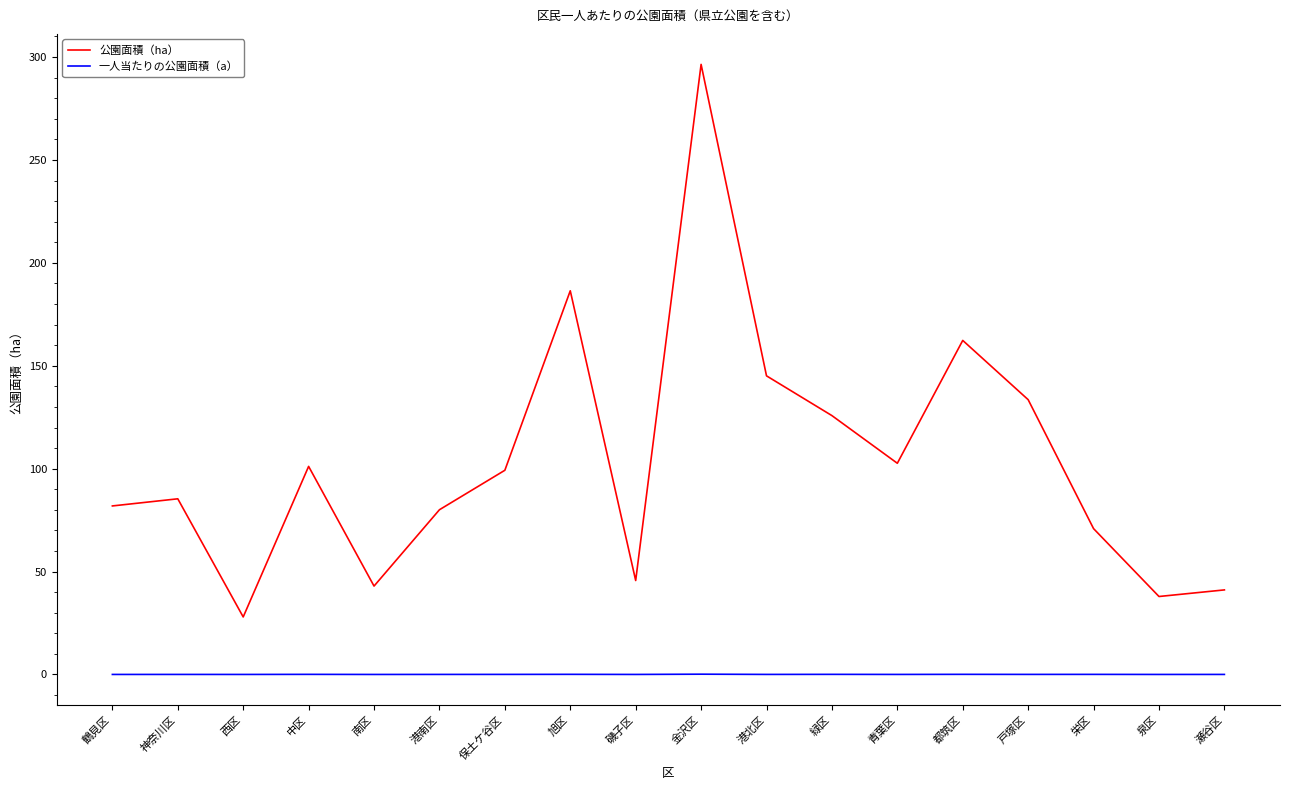

At which category is the sum across all series the highest?

金沢区